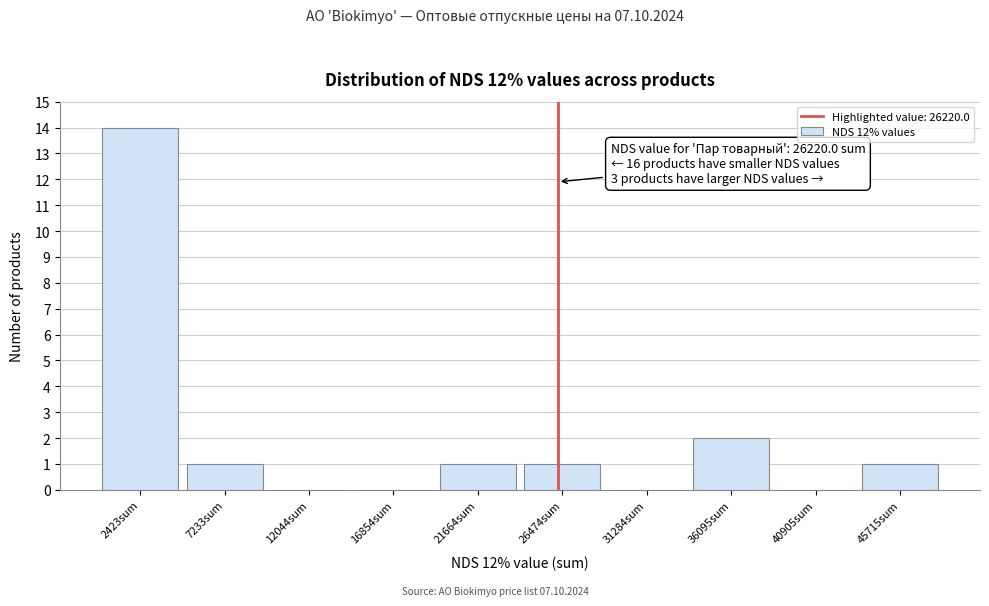

Over which range of the x-axis is the bar tallest?

0 to 5000